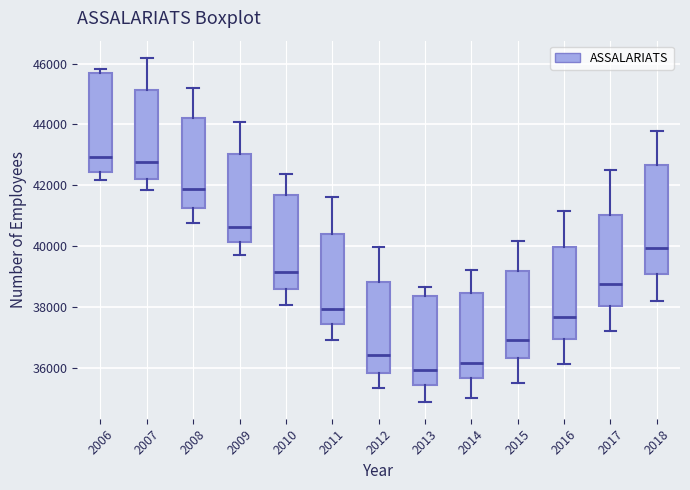

Reading left to right, transcribe this box plot: for each box, give where its median line is, the range the box spans, and where its two whiskers end, as read against the y-axis. The values are not printed on the chart, so give them approximately, as read against the axis.

2006: median 43000, box 42400 to 45600, whiskers 42200 to 45800
2007: median 42800, box 42200 to 45200, whiskers 41800 to 46200
2008: median 41800, box 41200 to 44200, whiskers 40800 to 45200
2009: median 40600, box 40200 to 43000, whiskers 39800 to 44000
2010: median 39200, box 38600 to 41600, whiskers 38000 to 42400
2011: median 38000, box 37400 to 40400, whiskers 37000 to 41600
2012: median 36400, box 35800 to 38800, whiskers 35400 to 40000
2013: median 36000, box 35400 to 38400, whiskers 35000 to 38600
2014: median 36200, box 35600 to 38400, whiskers 35000 to 39200
2015: median 37000, box 36400 to 39200, whiskers 35600 to 40200
2016: median 37600, box 37000 to 40000, whiskers 36200 to 41200
2017: median 38800, box 38000 to 41000, whiskers 37200 to 42600
2018: median 40000, box 39000 to 42600, whiskers 38200 to 43800